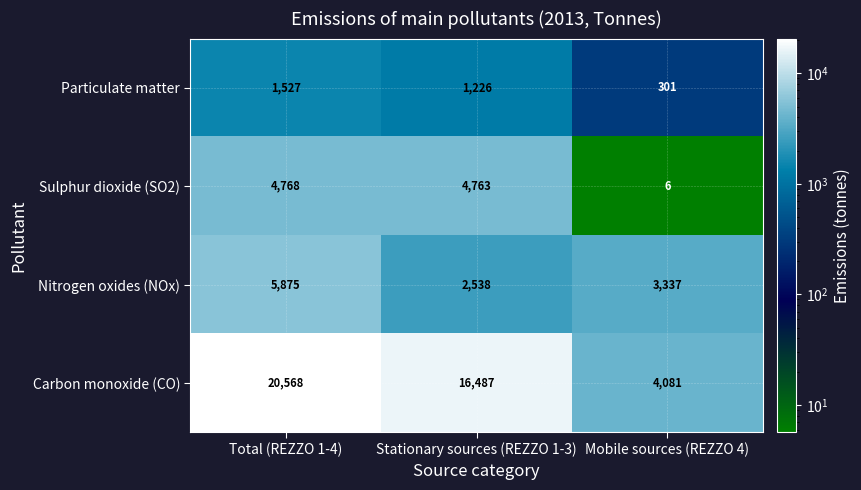

Reading right to left, what are all the values shown in this chart?

Particulate matter: Mobile sources (REZZO 4)=301	Stationary sources (REZZO 1-3)=1226	Total (REZZO 1-4)=1527
Sulphur dioxide (SO2): Mobile sources (REZZO 4)=6	Stationary sources (REZZO 1-3)=4763	Total (REZZO 1-4)=4768
Nitrogen oxides (NOx): Mobile sources (REZZO 4)=3337	Stationary sources (REZZO 1-3)=2538	Total (REZZO 1-4)=5875
Carbon monoxide (CO): Mobile sources (REZZO 4)=4081	Stationary sources (REZZO 1-3)=16487	Total (REZZO 1-4)=20568